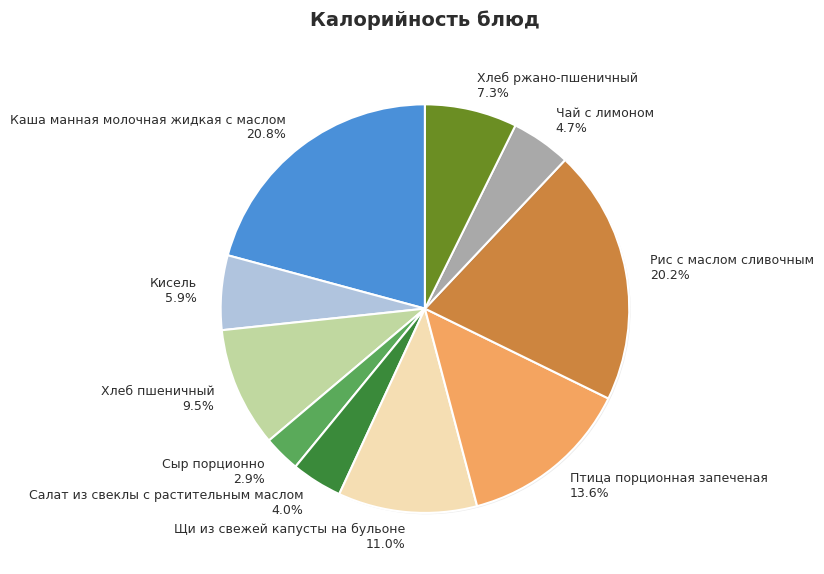

Is Сыр порционно the majority of the pie?

No